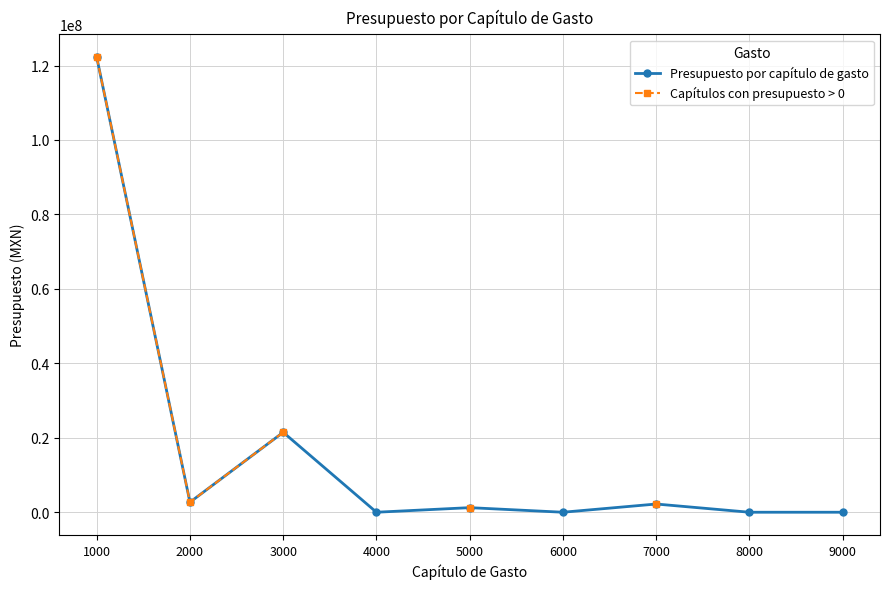

At which category does Capítulos con presupuesto > 0 reach its first local valley?

2000